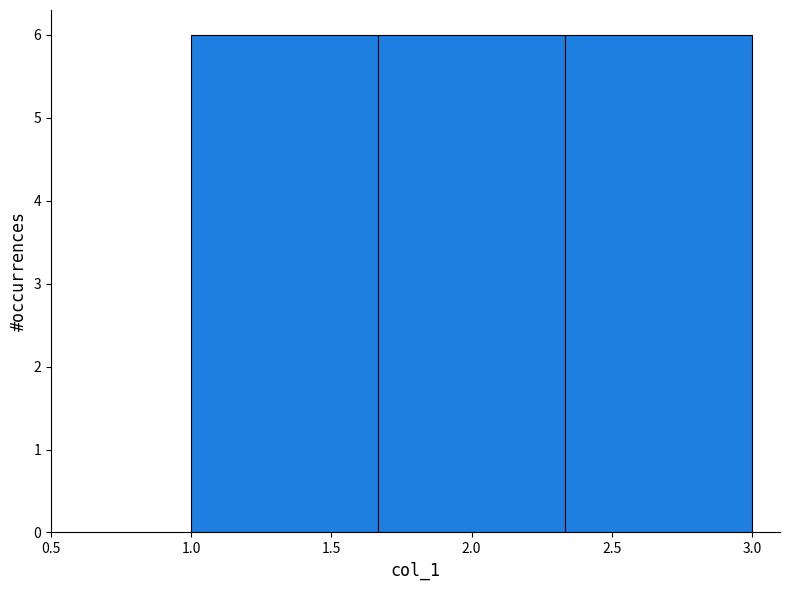

How tall is the bar that spans 1.00 to 1.65 on the x-axis? Neither the bar edges nor the heights are printed on the chart, so give them approximately, as read against the axes.

6